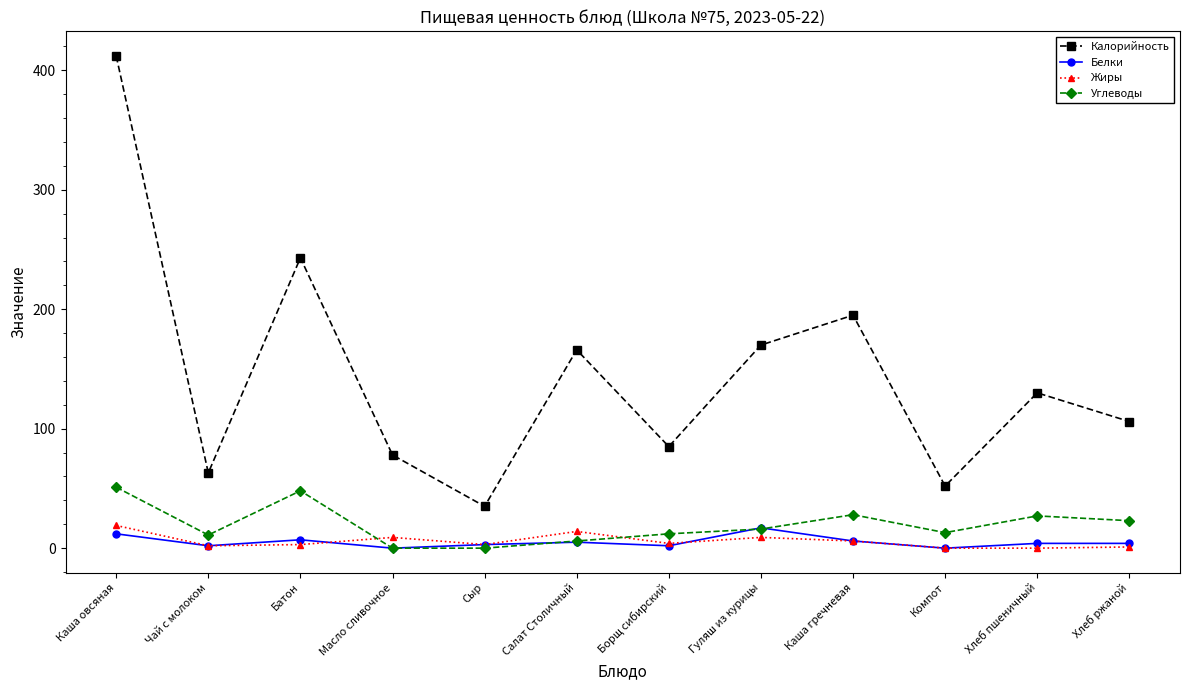

Does the chart display data point markers on the line(s)?

Yes